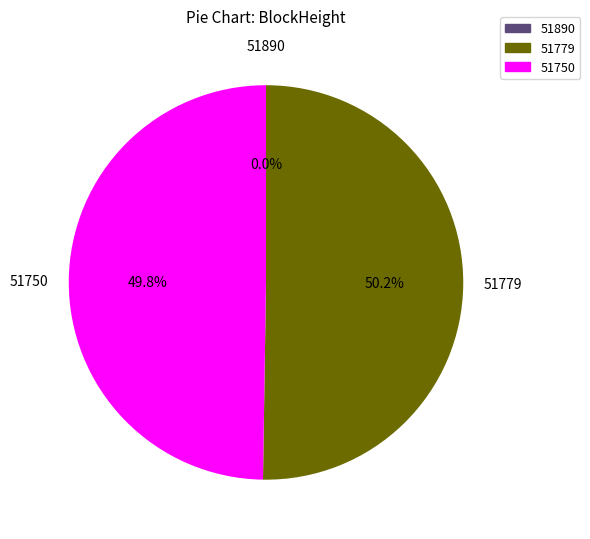

Do 51750 and 51779 together represent more than half of the pie?

Yes